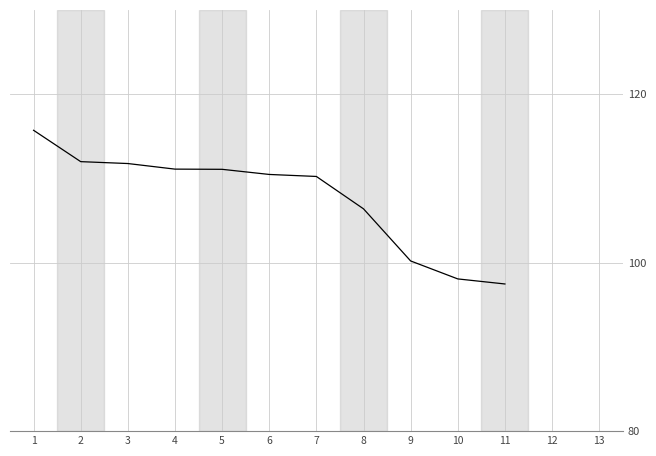

Is it true that the value at 9 is 44.7?

False